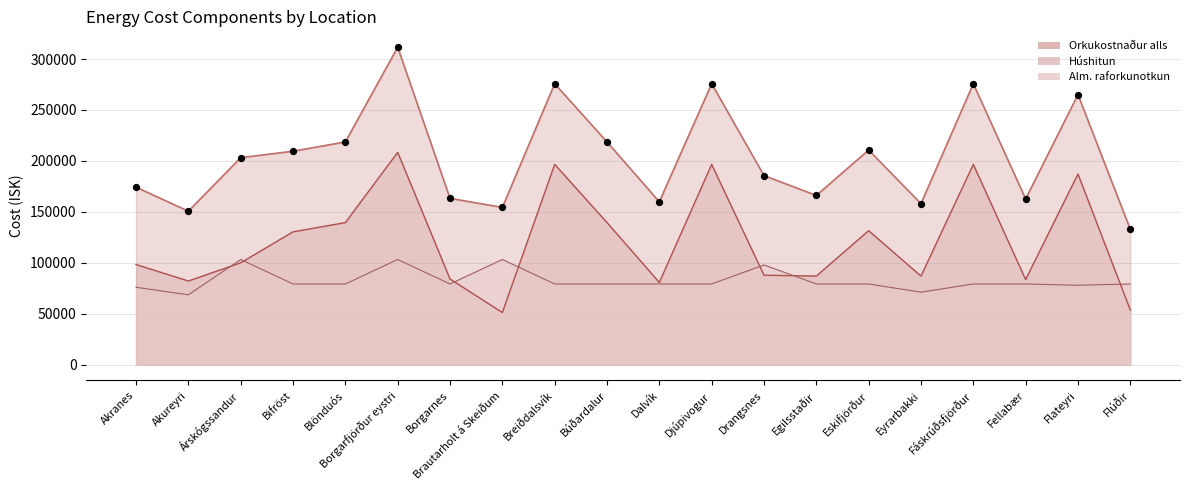

Which series reaches the minimum Y coordinate?

Húshitun